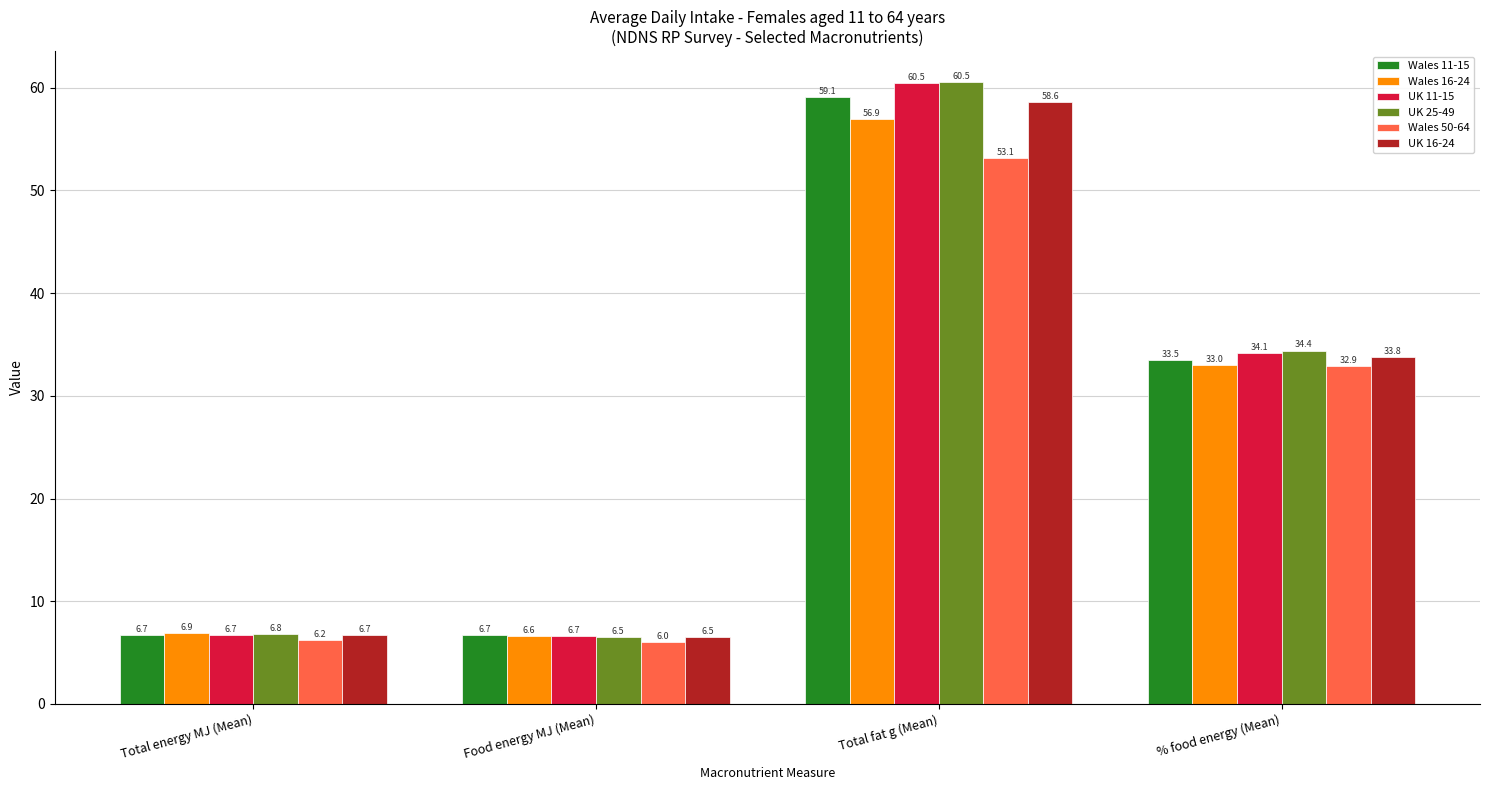

How many distinct data groups are displayed?

6